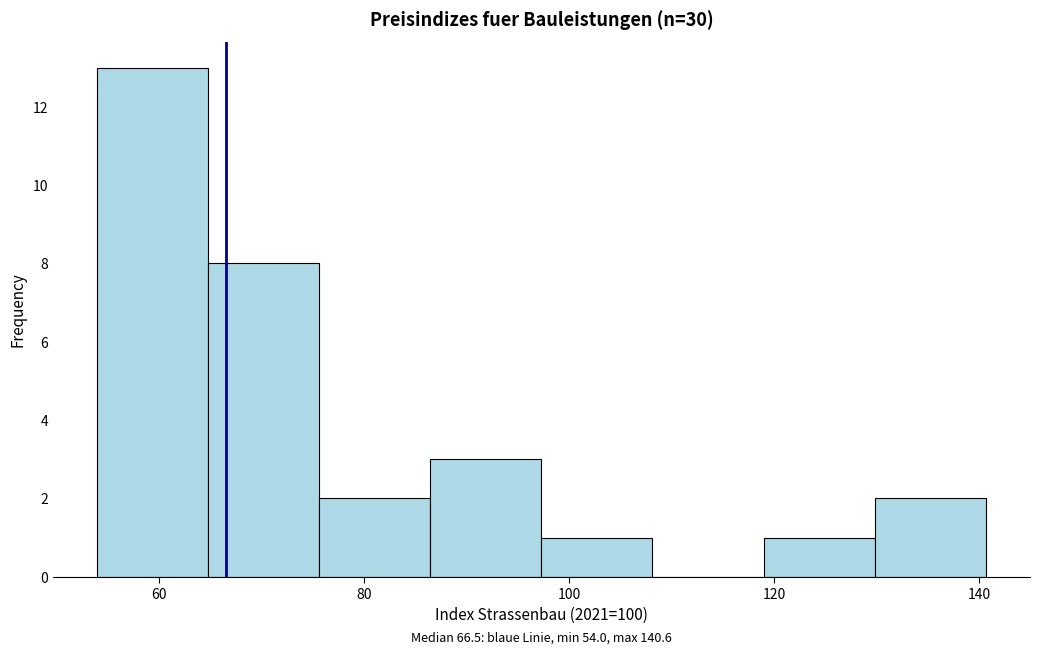

Which range on the x-axis has the tallest bar?

54 to 64